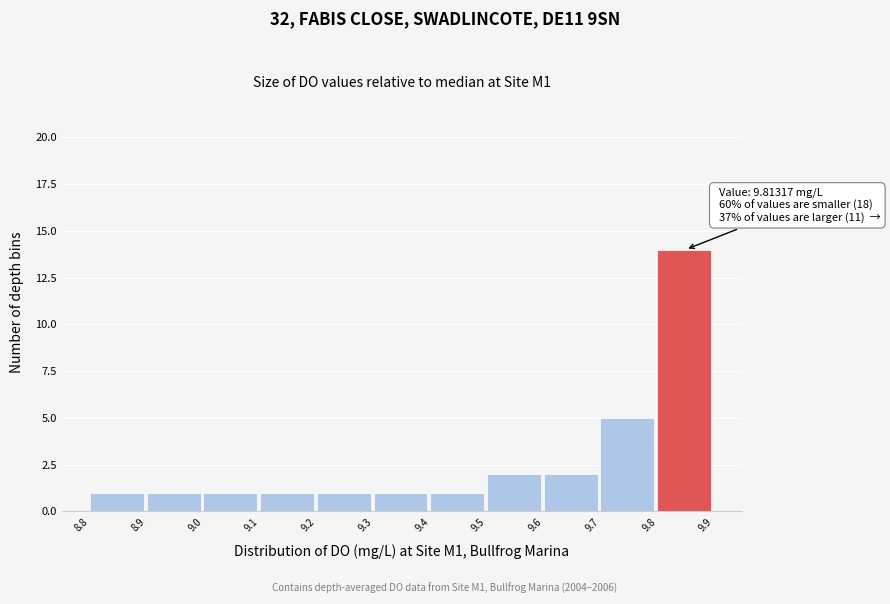

Which range on the x-axis has the tallest bar?

9.8 to 9.9